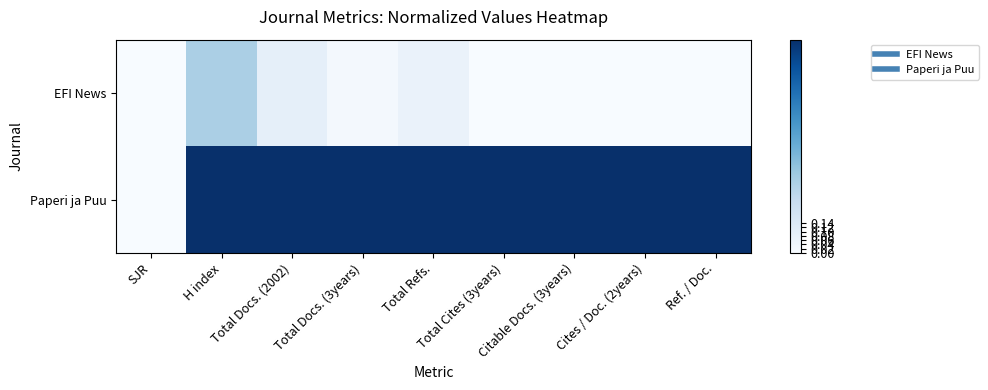

Which category has the highest value across all series?

H index